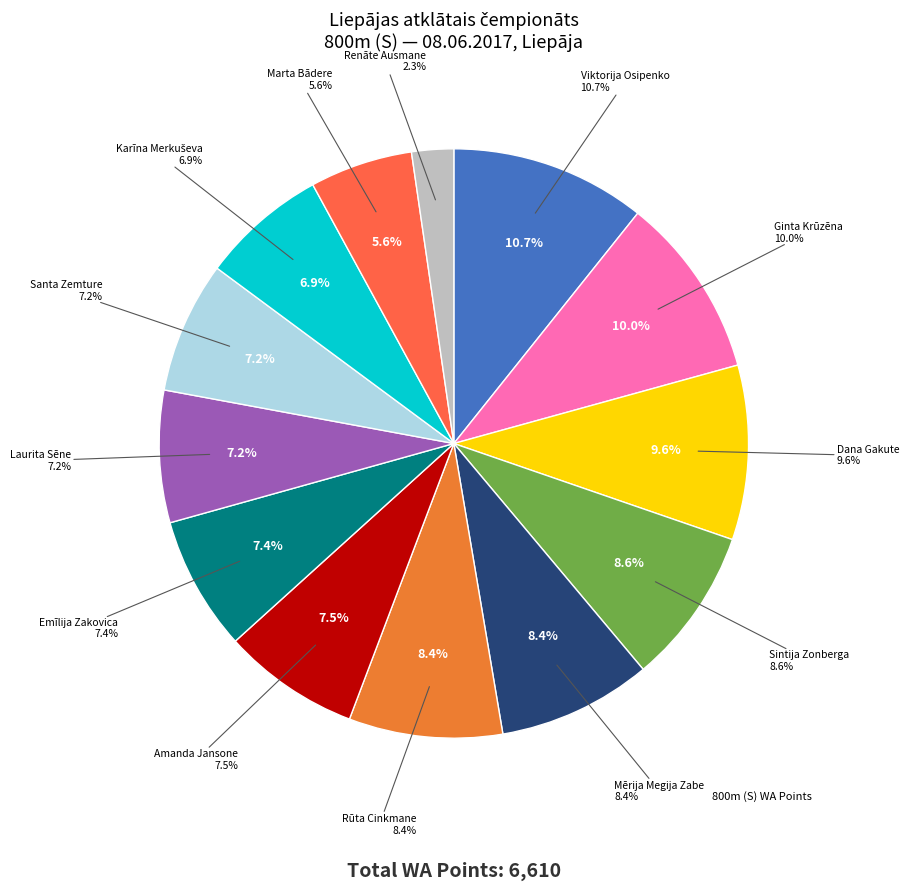

Is there a majority slice in this chart?

No